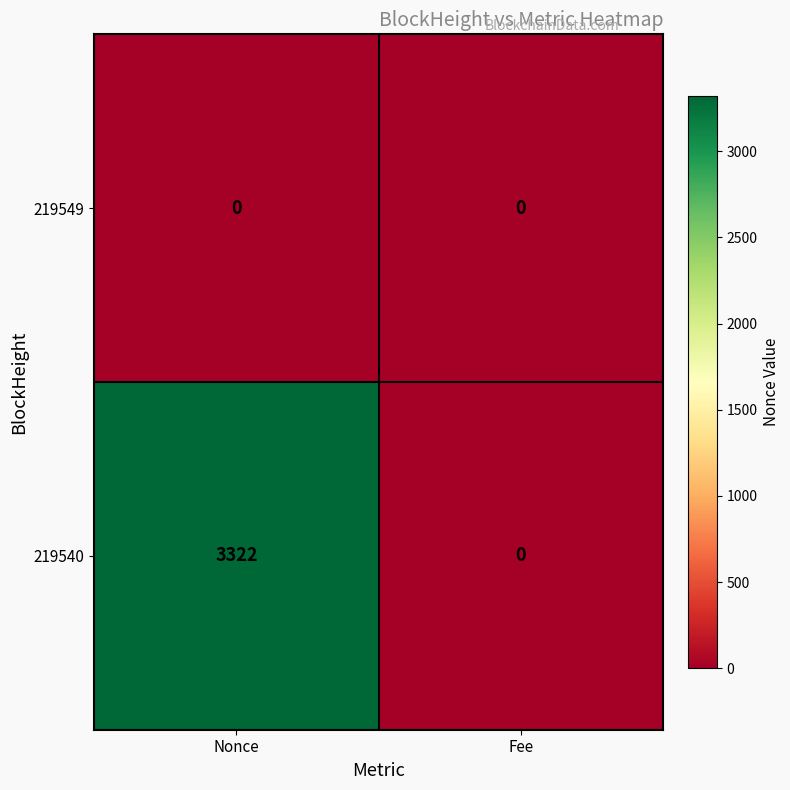

What is the spread (max minus min) of values at Nonce?

3322